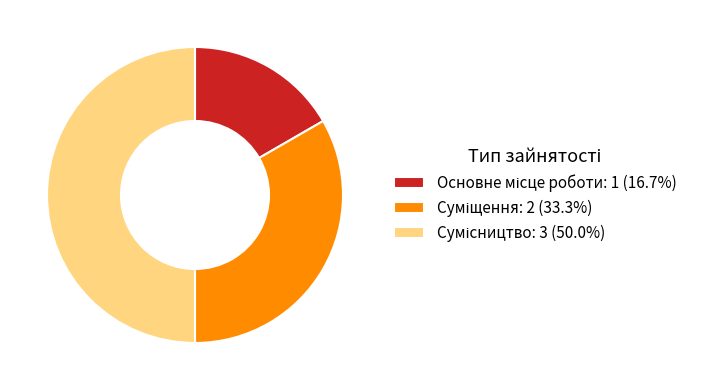

Between Основне місце роботи and Сумісництво, which is larger?

Сумісництво